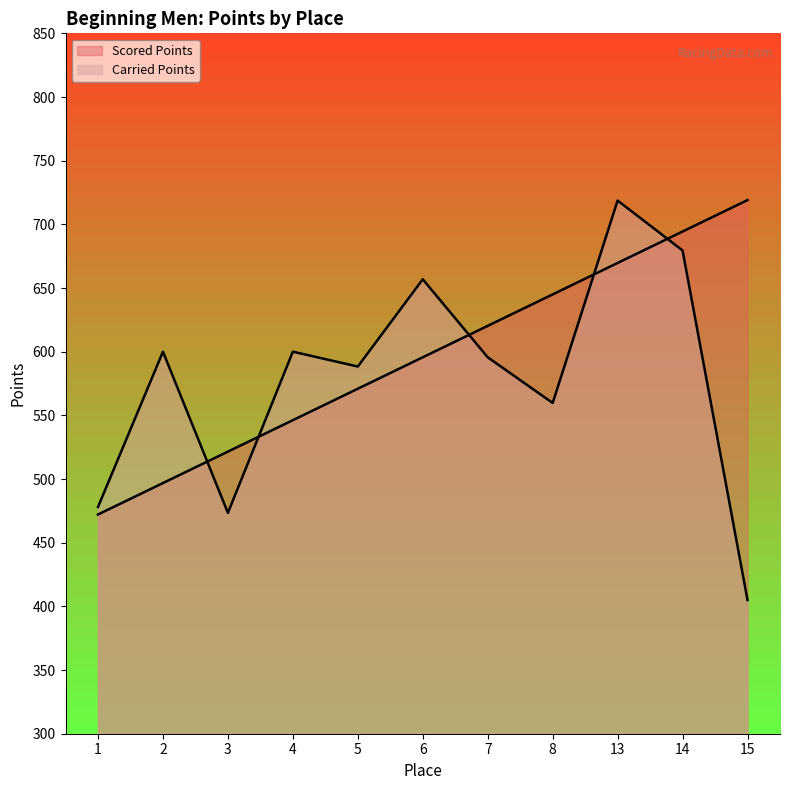

How many data points in Scored Points are above 595?

6